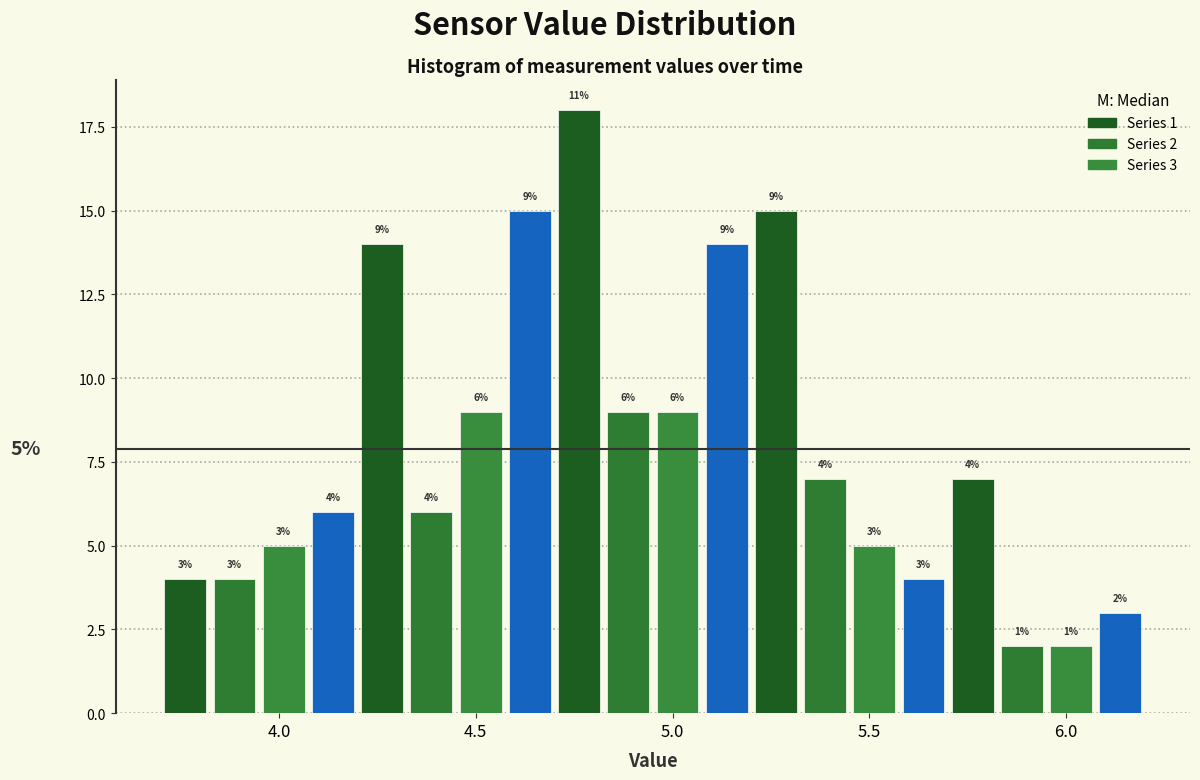

Around what value on the x-axis is the tallest bar? Give the approximate position of its centre, as read against the axis.

4.75